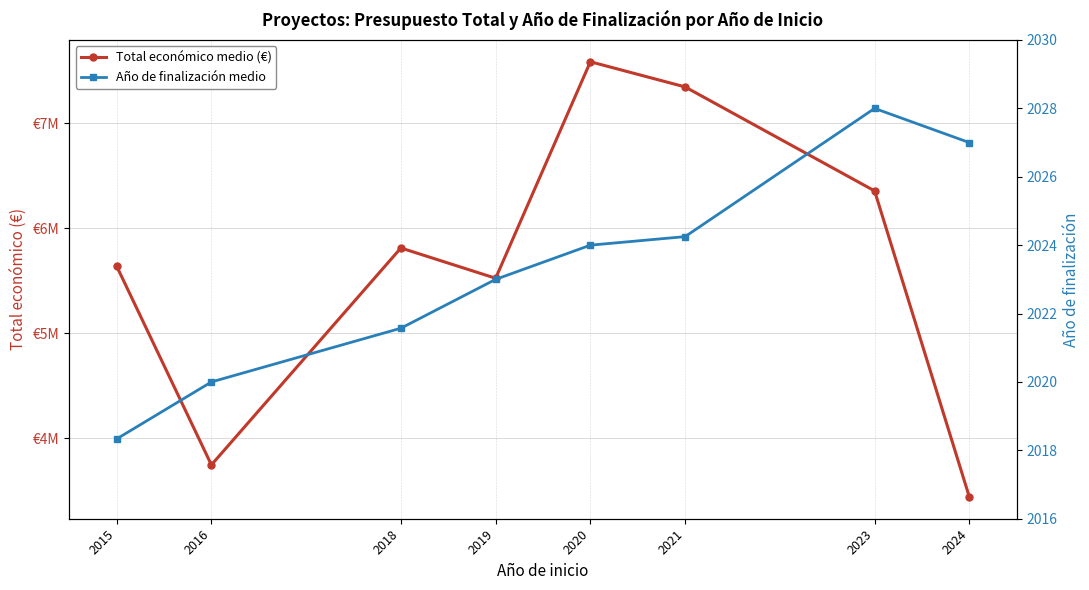

Which category has the lowest value in the Año de finalización medio series?

2015